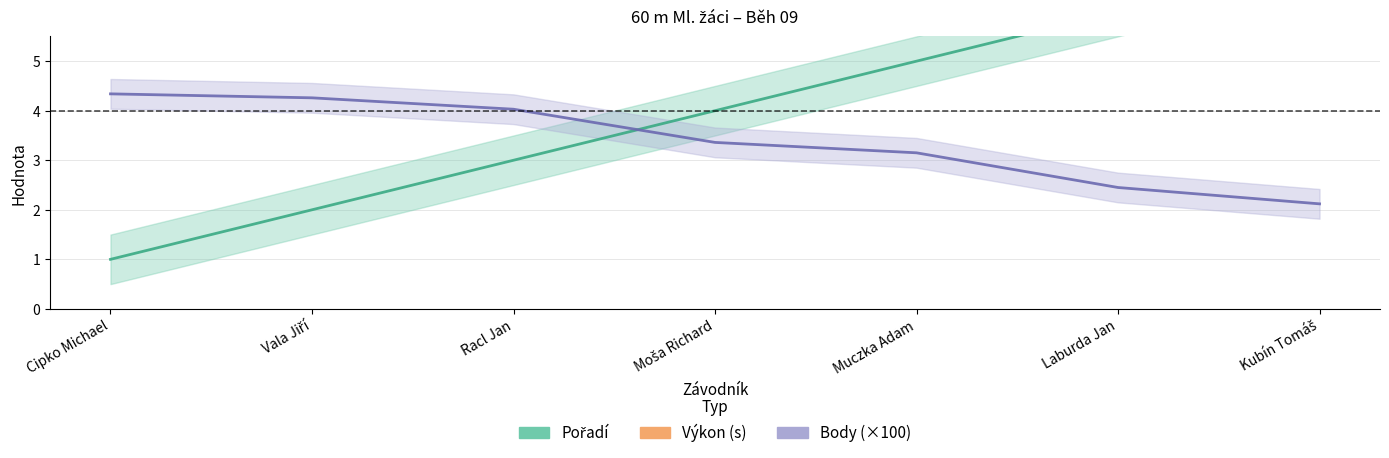

Reading right to left, what are all the values shown in this chart?

Pořadí: Kubín Tomáš=7.0	Laburda Jan=6.0	Muczka Adam=5.0	Moša Richard=4.0	Racl Jan=3.0	Vala Jiří=2.0	Cipko Michael=1.0
Výkon: Kubín Tomáš=9.4	Laburda Jan=9.3	Muczka Adam=8.9	Moša Richard=8.9	Racl Jan=8.6	Vala Jiří=8.5	Cipko Michael=8.5
Body: Kubín Tomáš=2.1	Laburda Jan=2.5	Muczka Adam=3.1	Moša Richard=3.4	Racl Jan=4.0	Vala Jiří=4.3	Cipko Michael=4.3